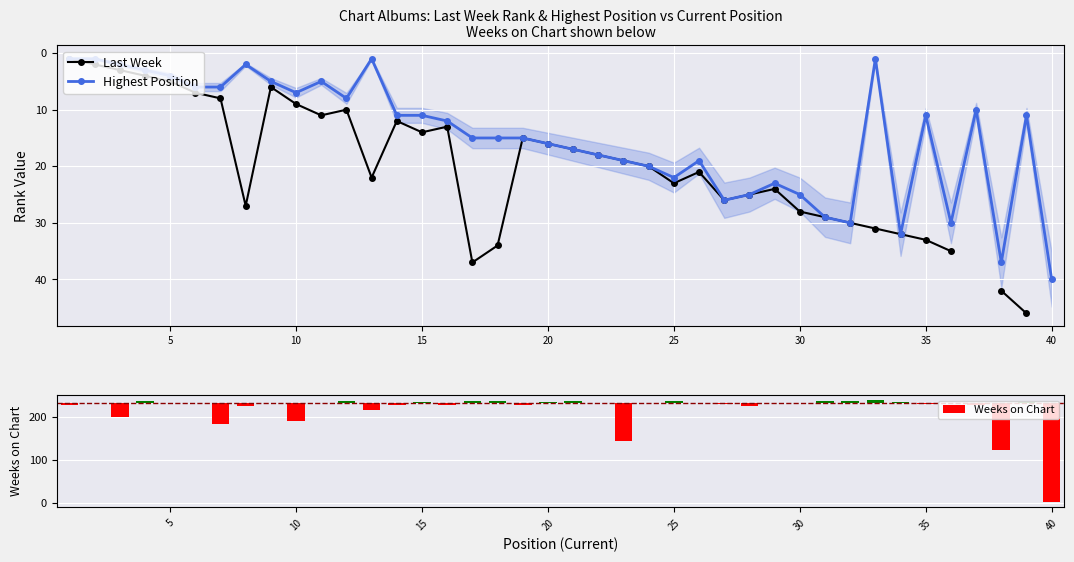

At which label does Highest Position reach its peak?

40